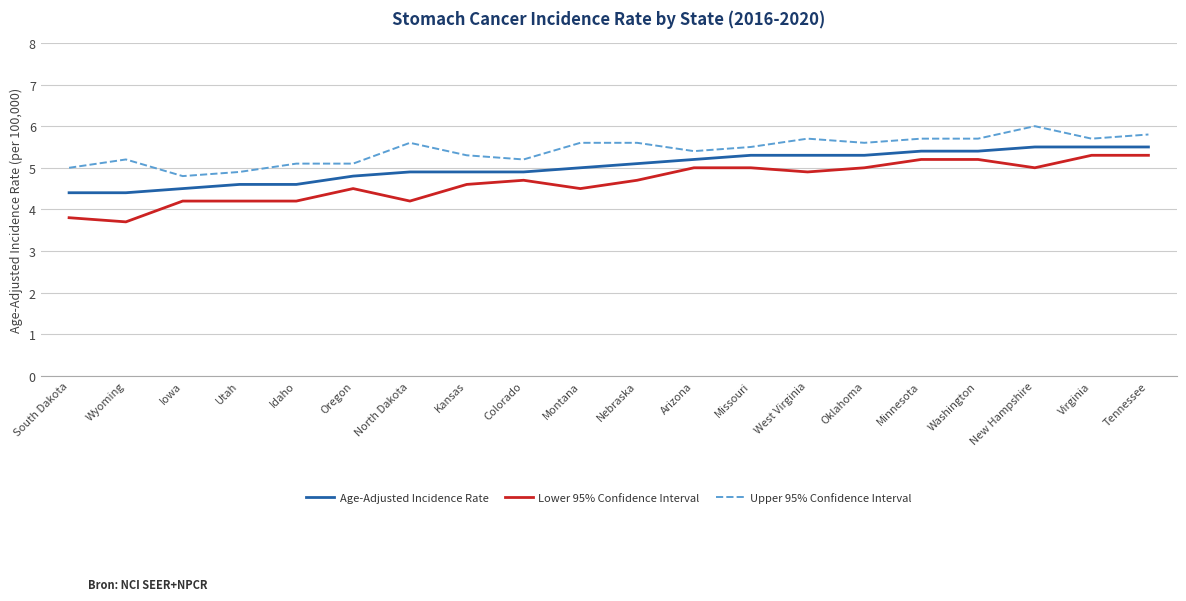

True or false: Lower 95% Confidence Interval has a value of 2.3 at Kansas.

False